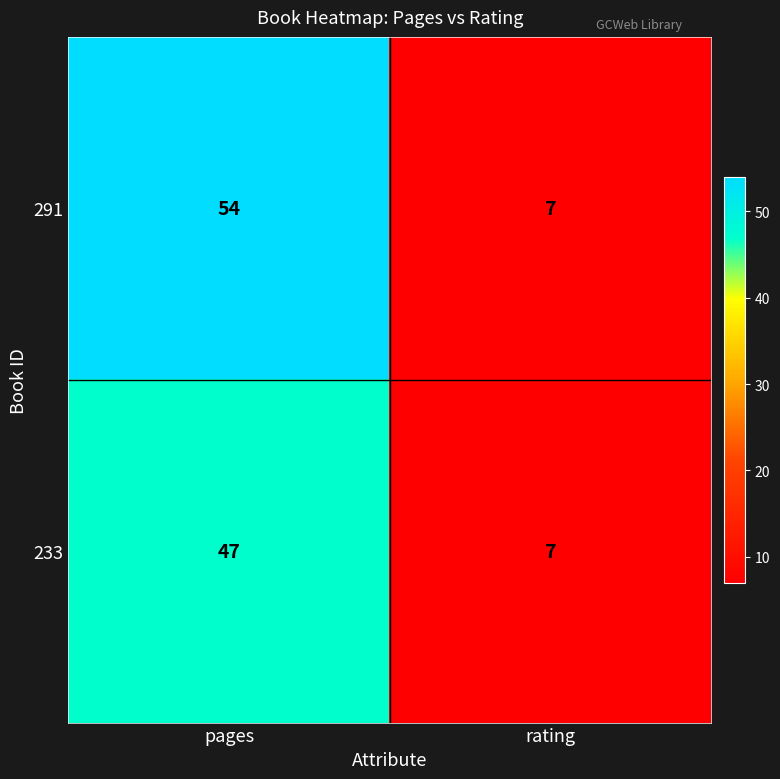

Which series has the largest total across all categories?

291